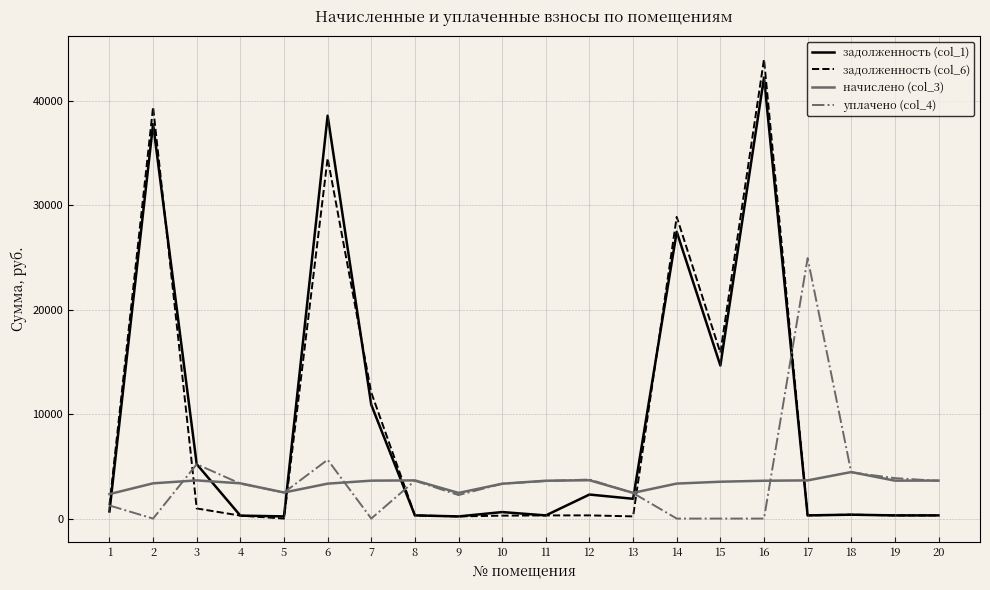

Is it true that уплачено (col_4) equals 0.0 at 2?

True